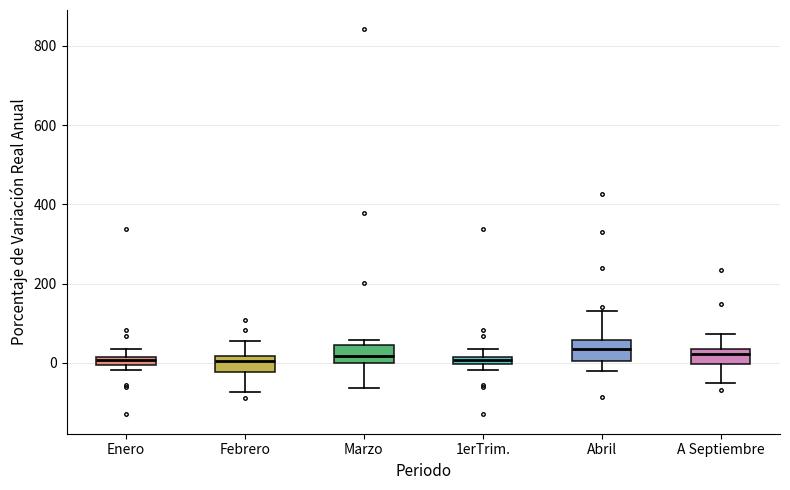

Where does the lower whisker of the box for Abril end on the y-axis? The values are not printed on the chart, so give them approximately, as read against the axis.

-20